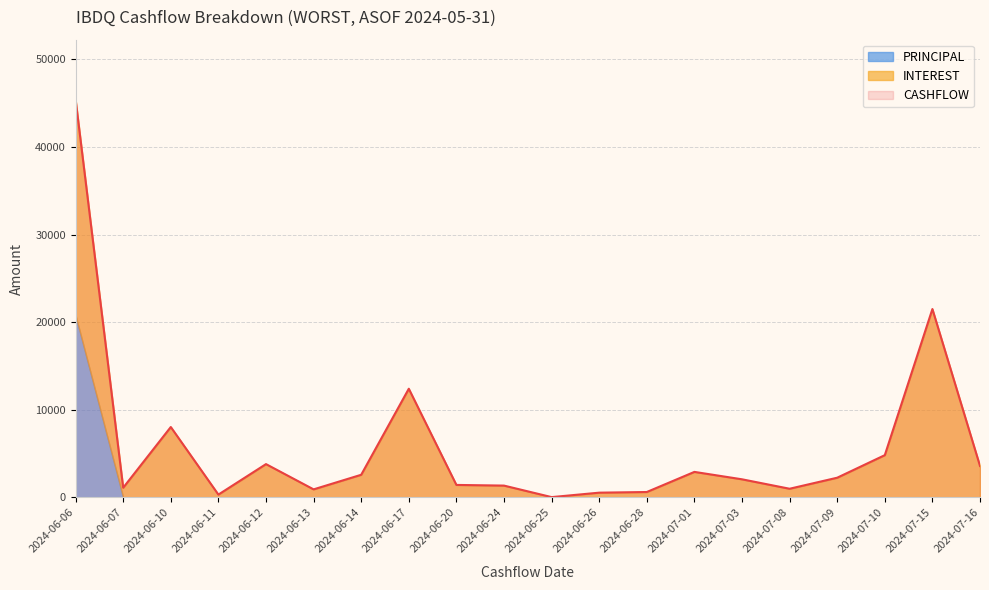

True or false: PRINCIPAL and CASHFLOW intersect in this chart.

False